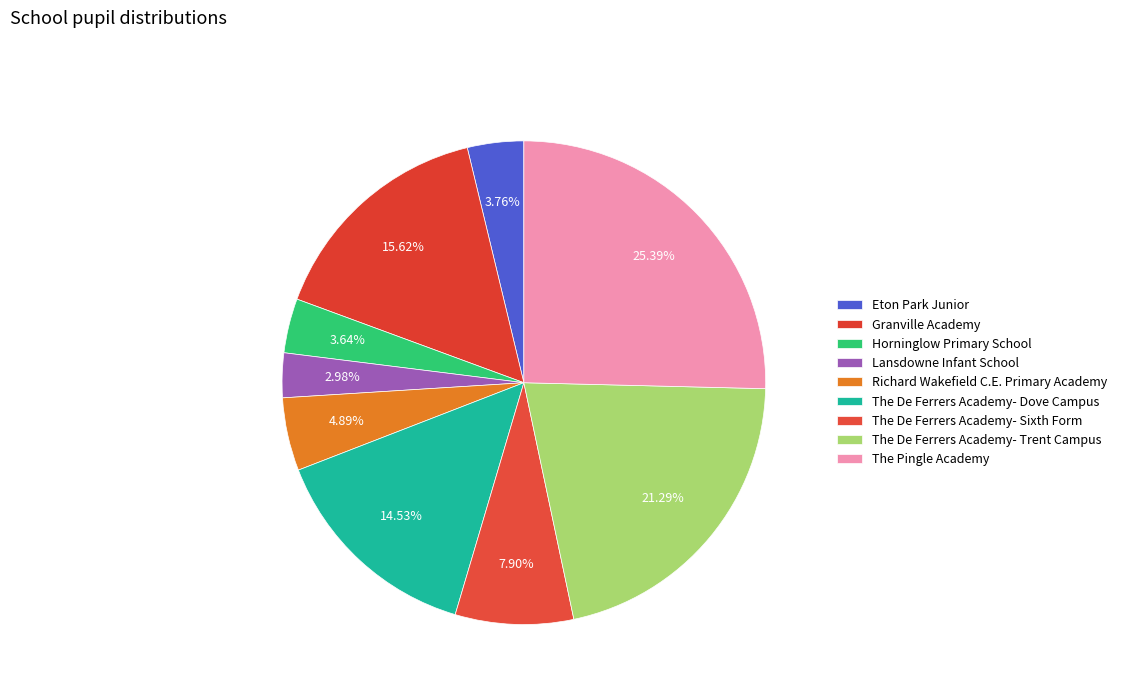

The The De Ferrers Academy- Trent Campus slice represents 30% of the pie. True or false?

False